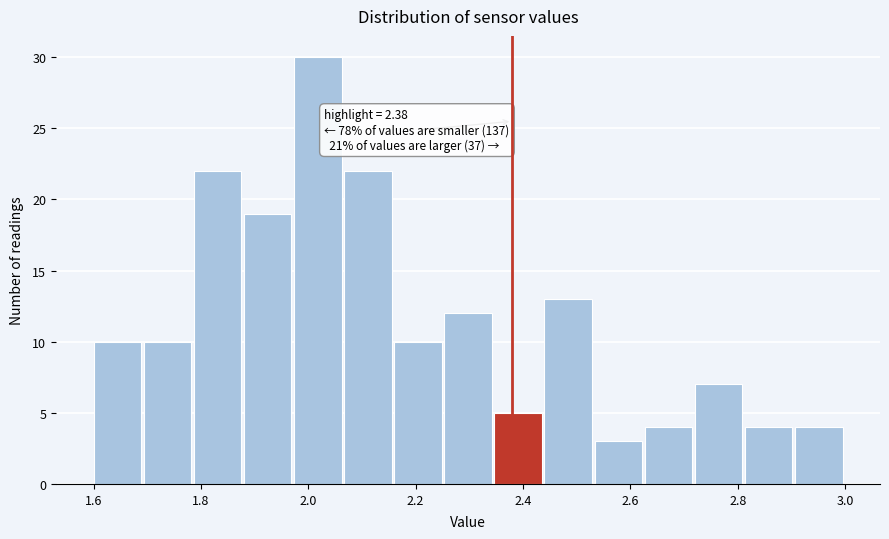

Which range on the x-axis has the tallest bar?

1.98 to 2.06